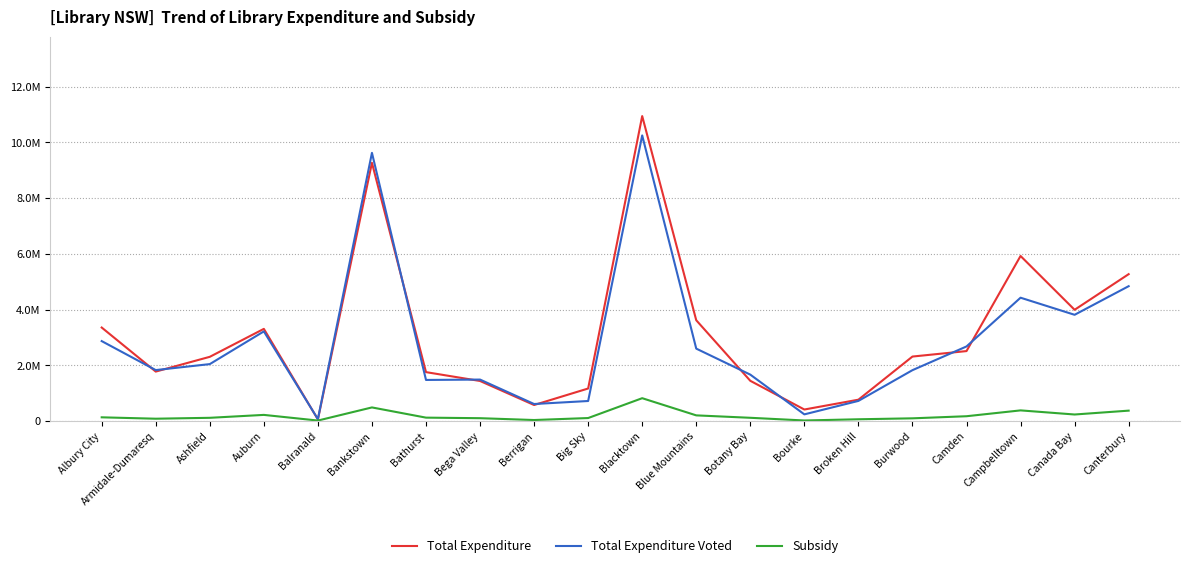

Is the value of Total Expenditure at Bourke greater than the value of Subsidy at Albury City?

Yes